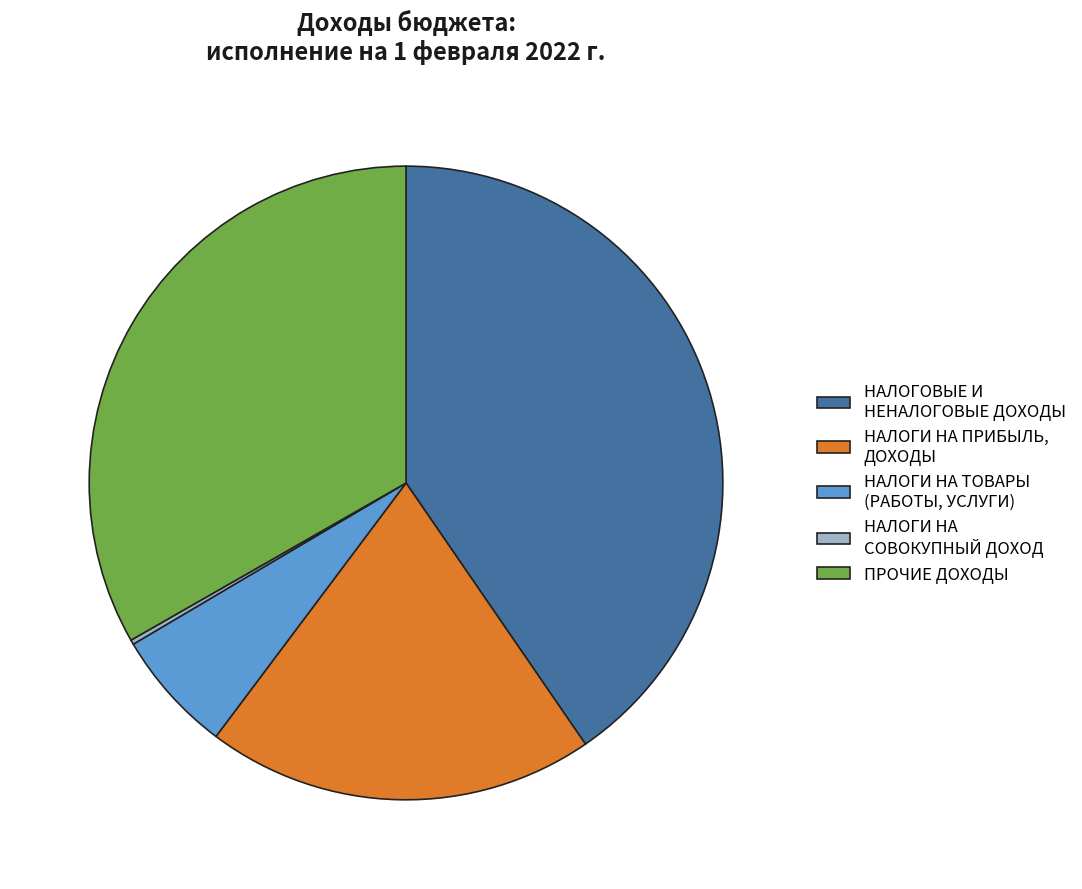

True or false: НАЛОГИ НА ТОВАРЫ (РАБОТЫ, УСЛУГИ) accounts for 6% of the total.

True